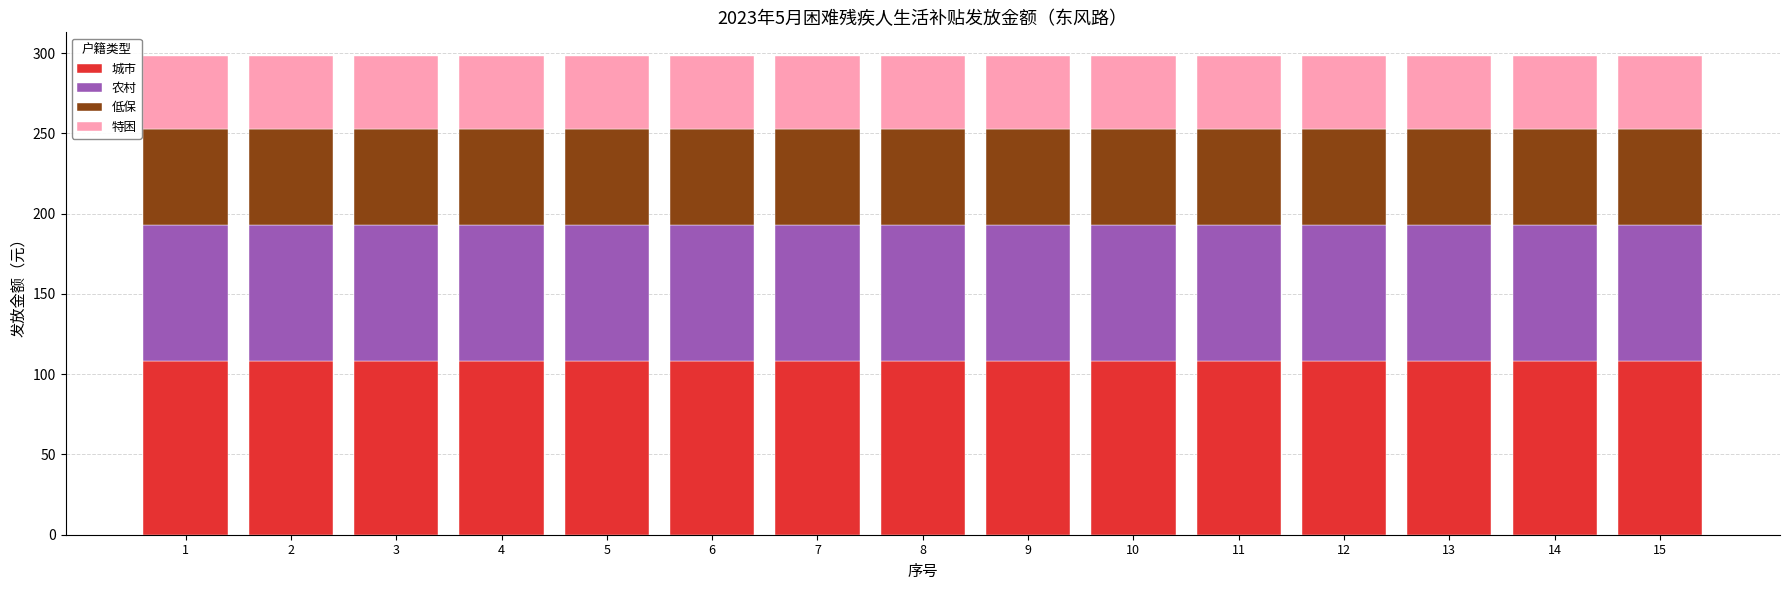

What is the total value across all series at 2?

298